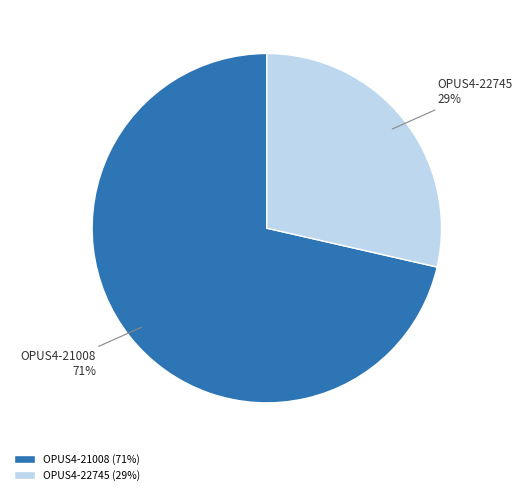

Is the sum of OPUS4-21008 and OPUS4-22745 greater than half?

Yes